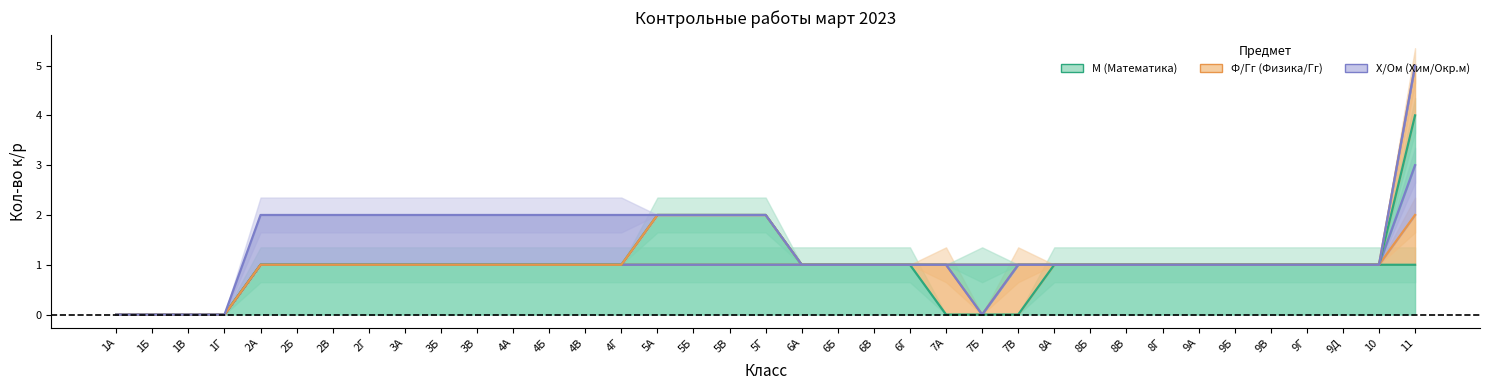

How many Гг values are between 1 and 2?

32